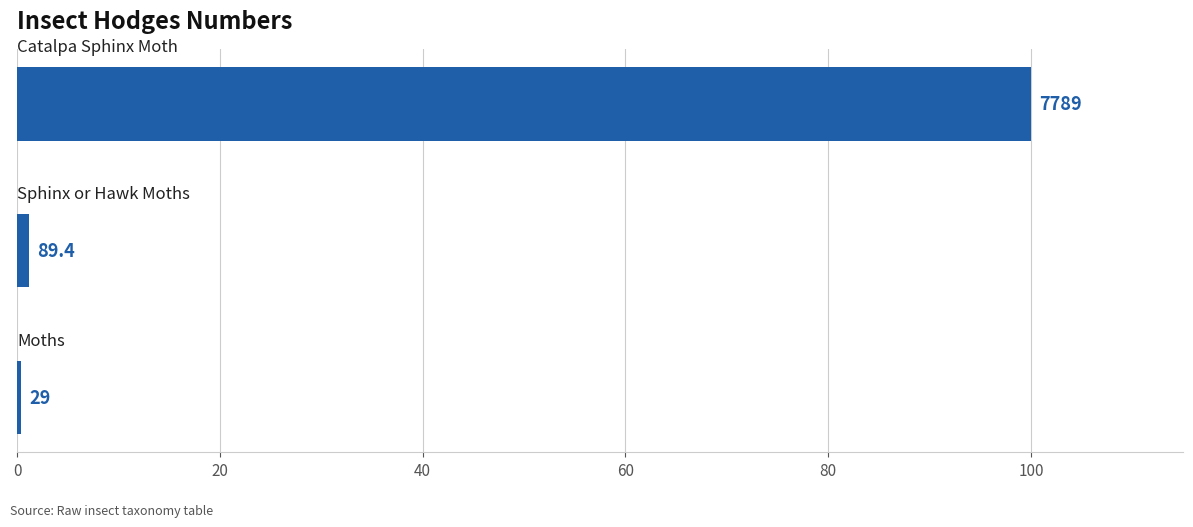

How many bars are there in total?

3